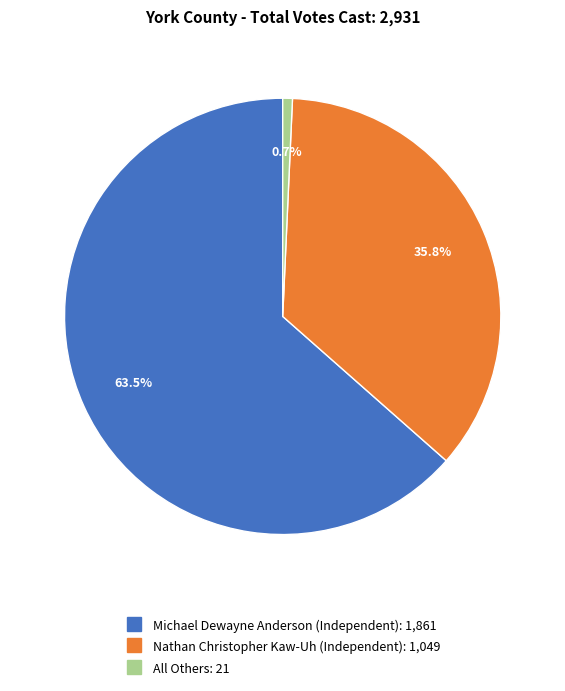

To the nearest percent, what is the difference between the Nathan Christopher Kaw-Uh (Independent) and Michael Dewayne Anderson (Independent) slice percentages?

28%